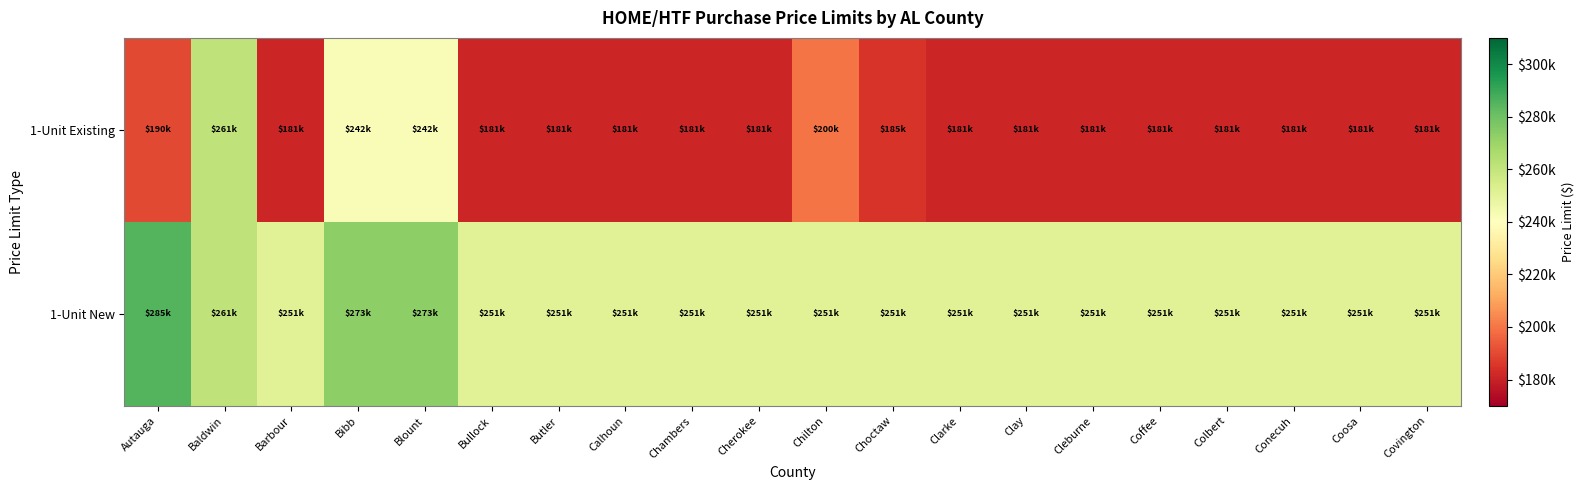

Which category has the highest value across all series?

Autauga